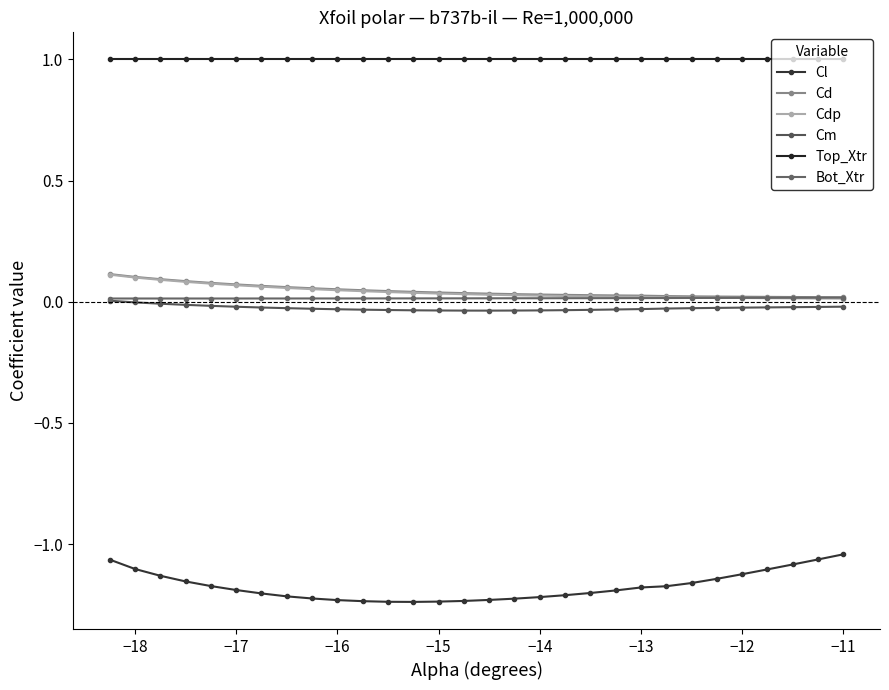

Which series has the largest total across all categories?

Top_Xtr